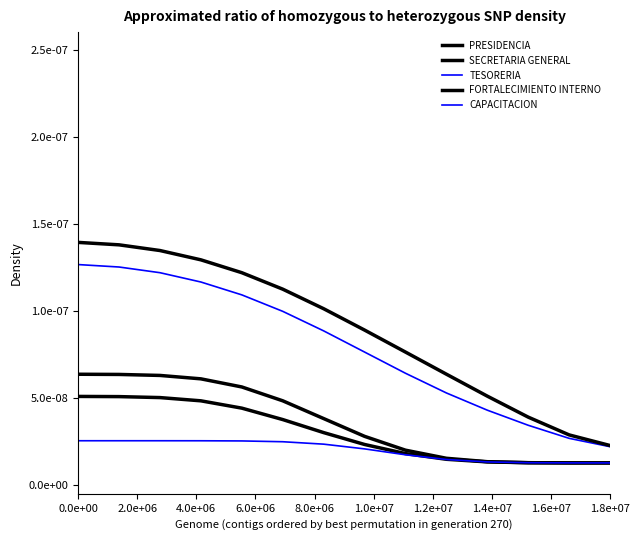

Does the chart have visible grid lines?

No